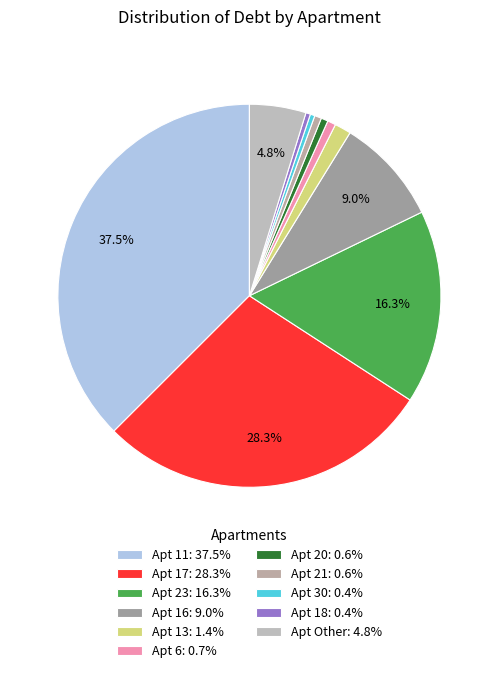

Does any single category account for the majority?

No